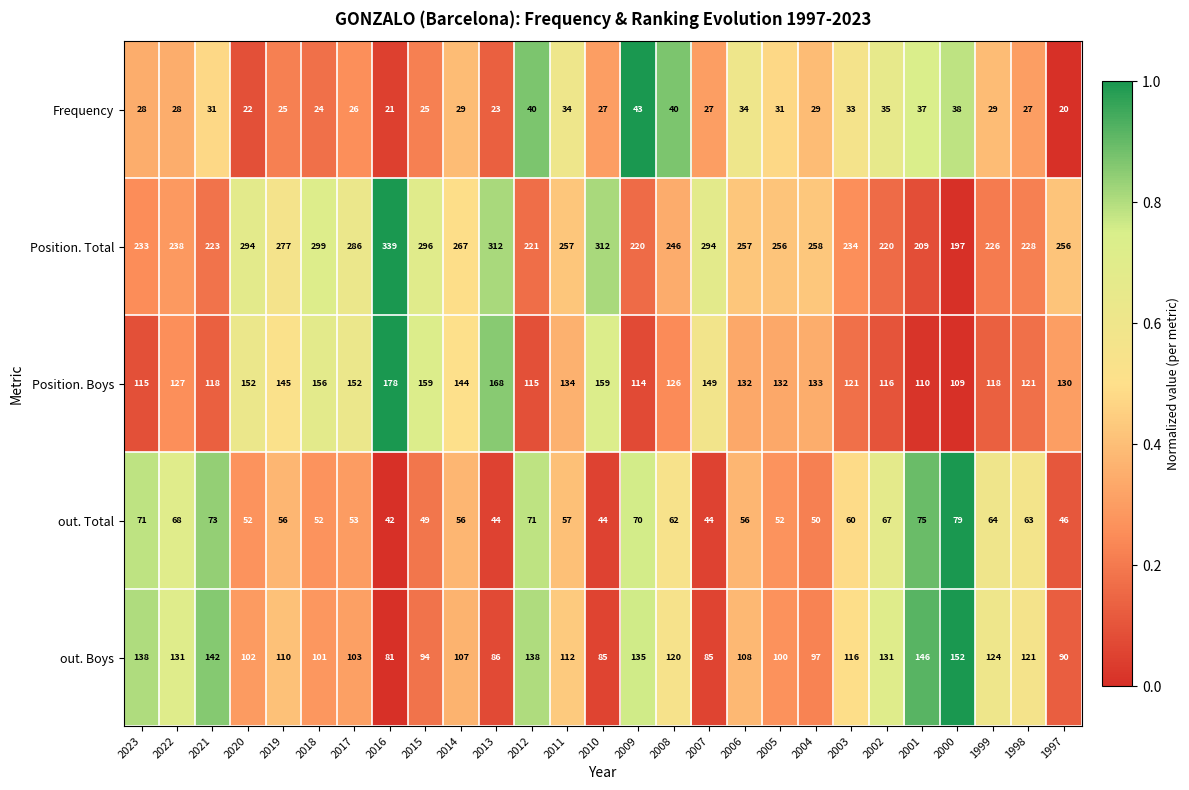

Is it true that Position. Total equals 412 at 1997?

False